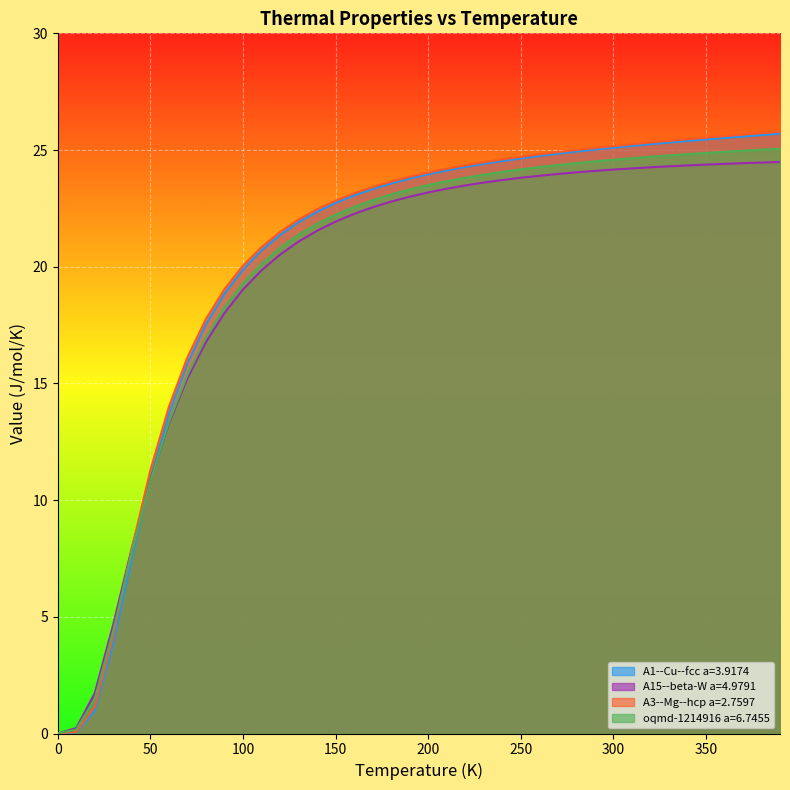

How many lines are shown in the chart?

4